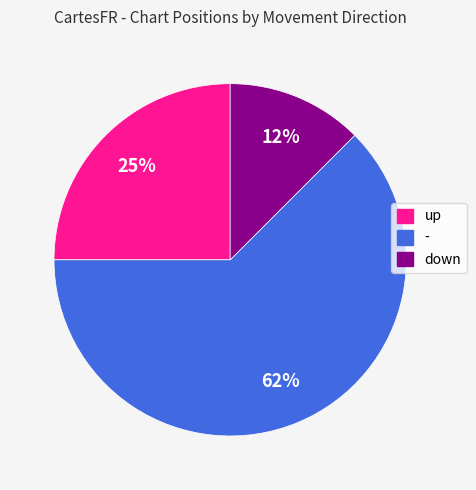

Is there a majority slice in this chart?

Yes